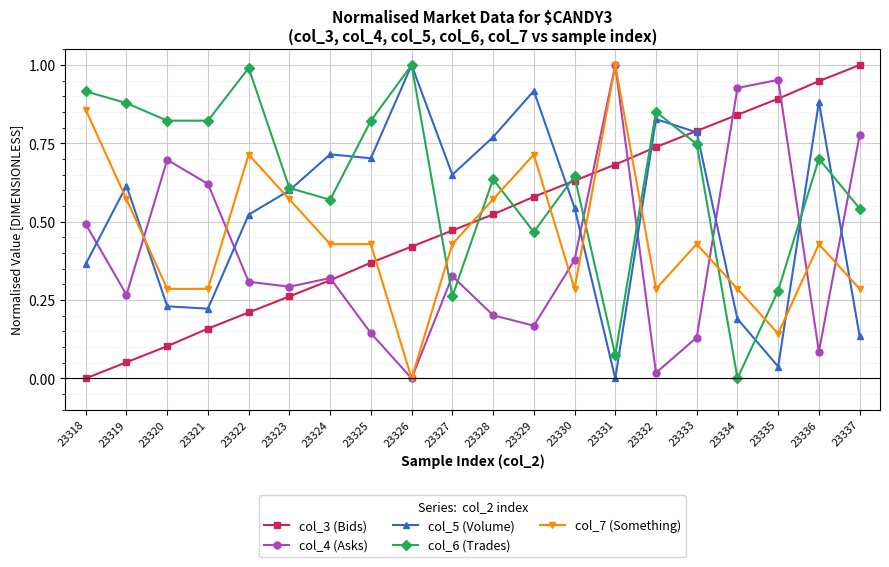

Where is the first local maximum for col_6 (Trades)?

23322